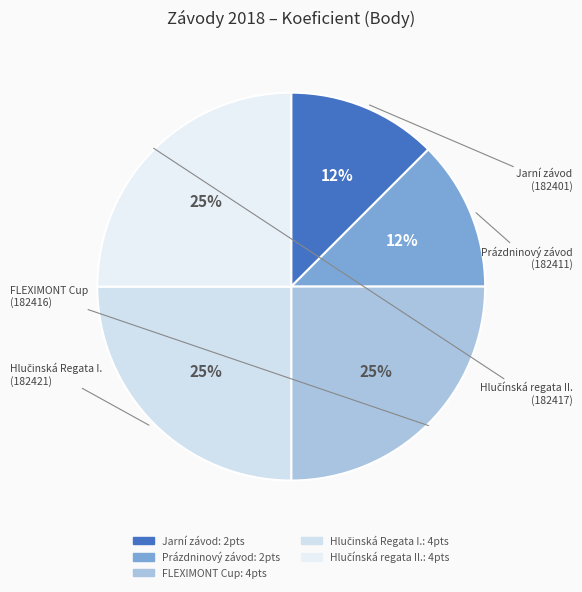

What is the smallest slice in the pie chart?

182401